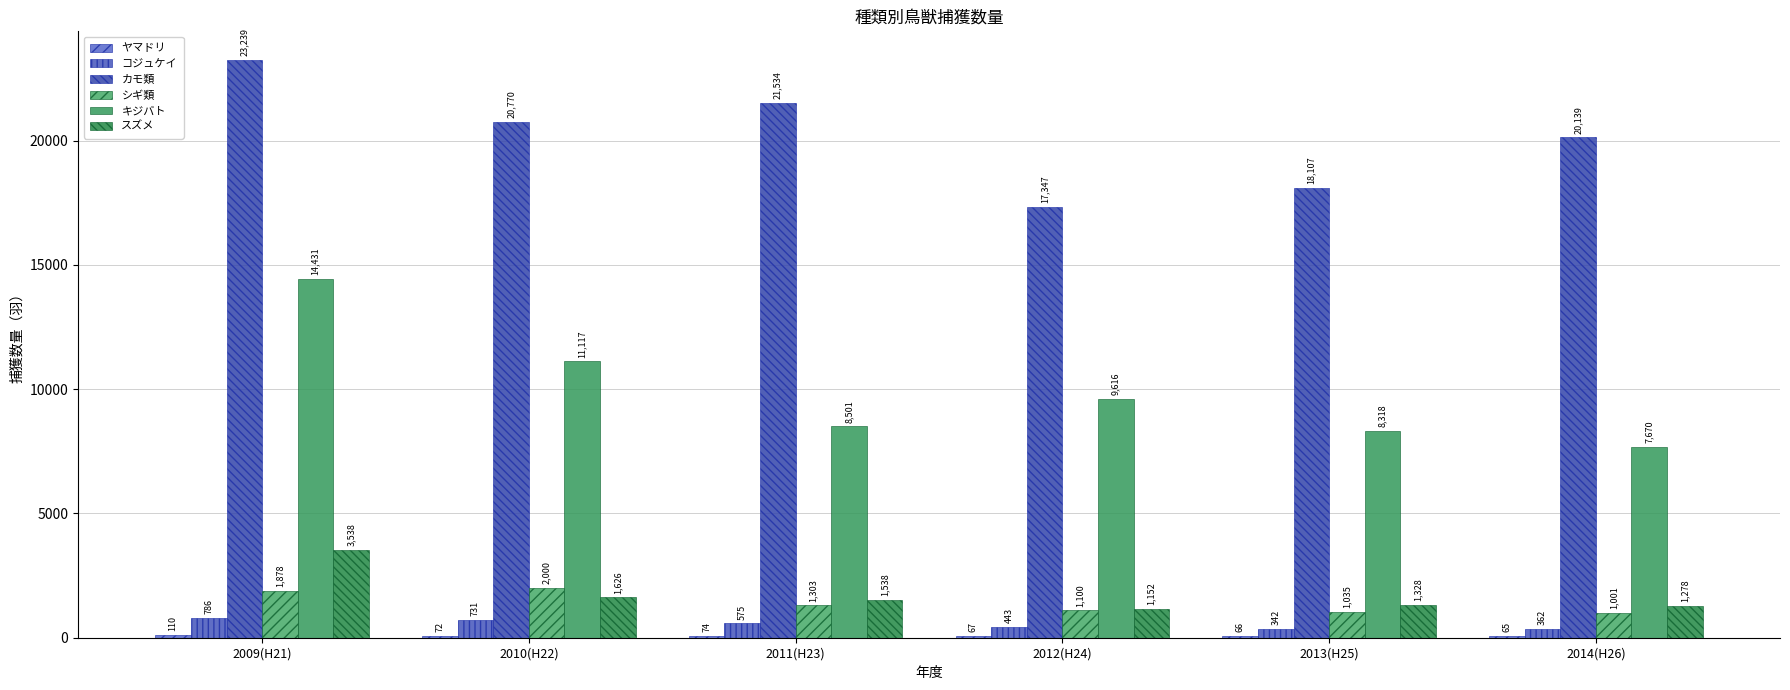

Does the chart contain stacked bars?

No